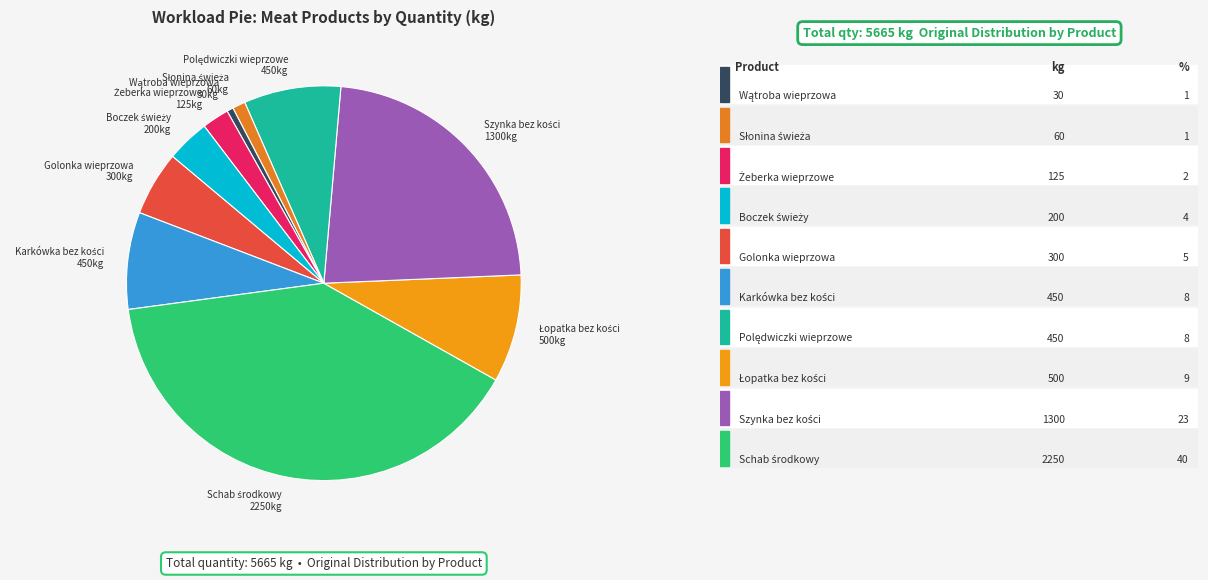

Does any single category account for the majority?

No